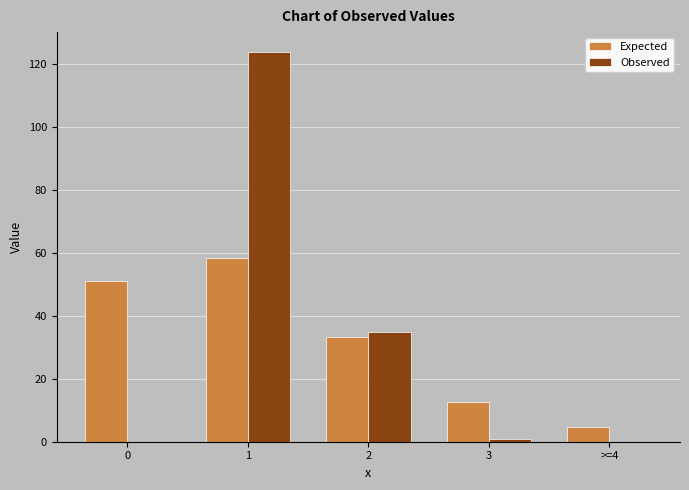

Reading left to right, list all the values displayed in this chart.

Expected: 0=51.1	1=58.3	2=33.3	3=12.7	>=4=4.6
Observed: 0=0.0	1=124.0	2=35.0	3=1.0	>=4=0.0